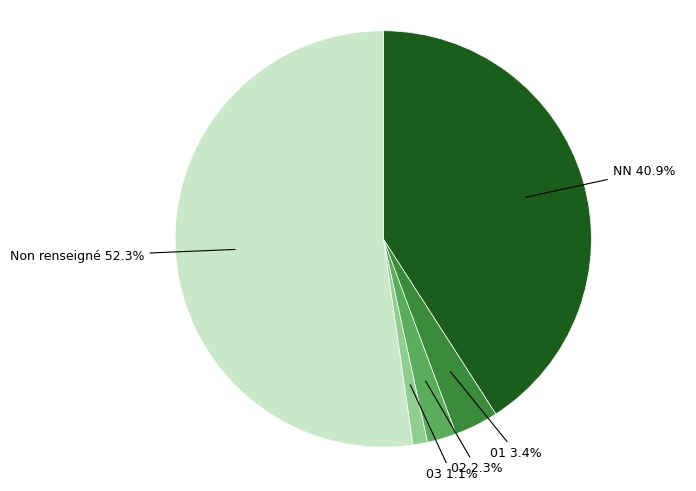

Is there a majority slice in this chart?

Yes